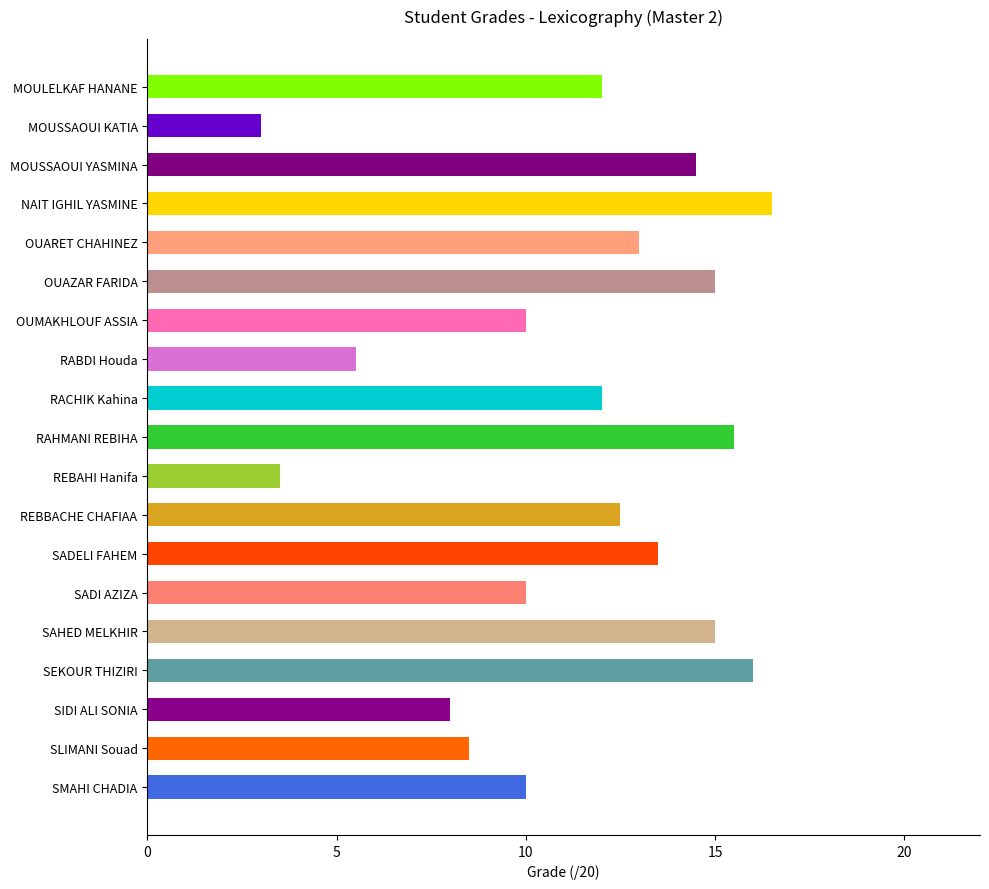

The chart shows a value of 2.4 at MOULELKAF HANANE. True or false?

False